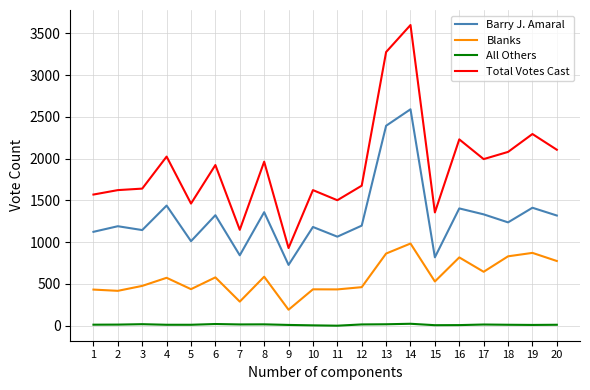

Does the chart have visible grid lines?

Yes